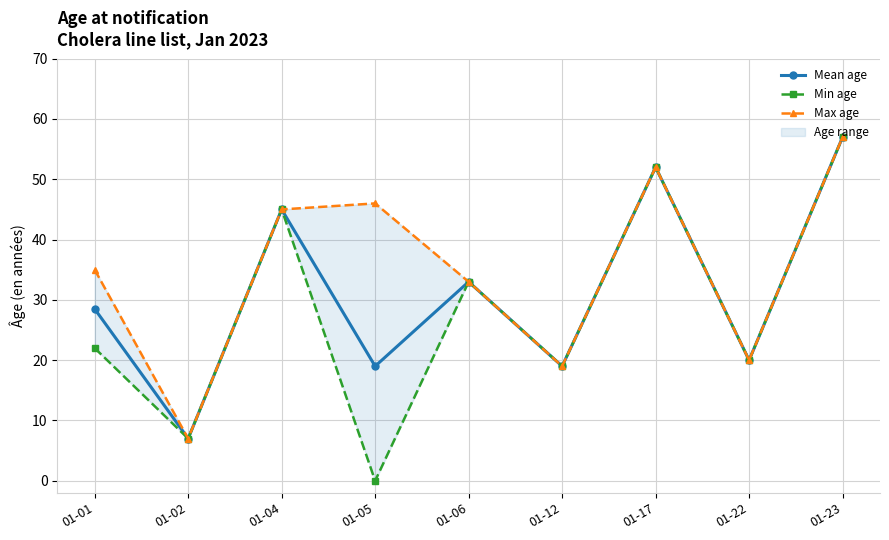

Which series has the widest spread of values?

Min age